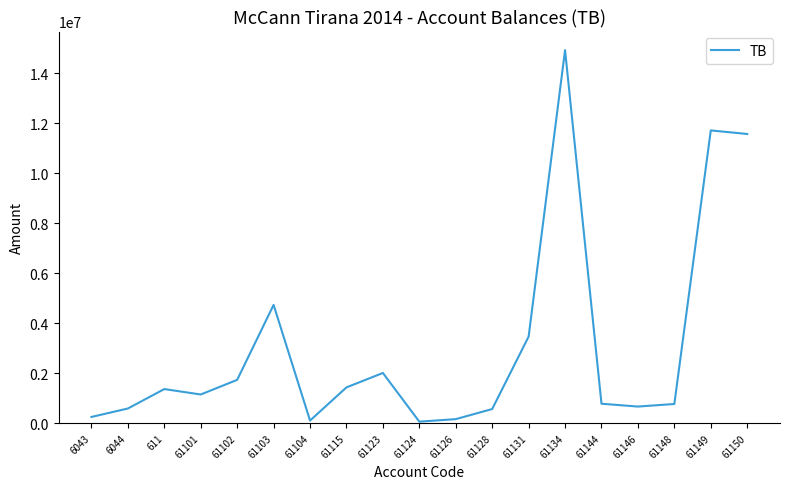

The value at 61144 is 779642.1. True or false?

True